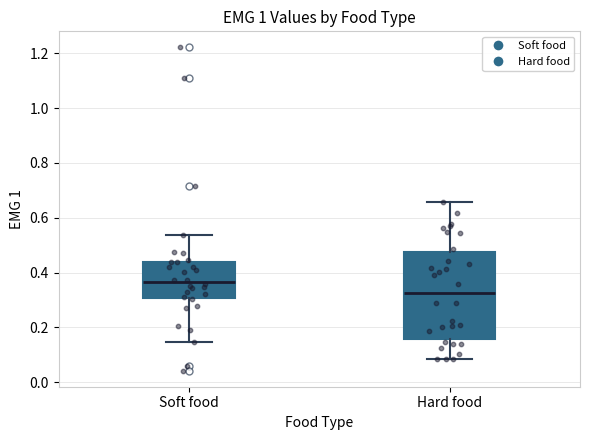

Reading left to right, read every box against the y-axis: the position of its median line, the range the box covers, and the ends of its whiskers. The values are not printed on the chart, so give them approximately, as read against the axis.

Soft food: median 0.36, box 0.30 to 0.44, whiskers 0.14 to 0.54
Hard food: median 0.32, box 0.16 to 0.48, whiskers 0.08 to 0.66